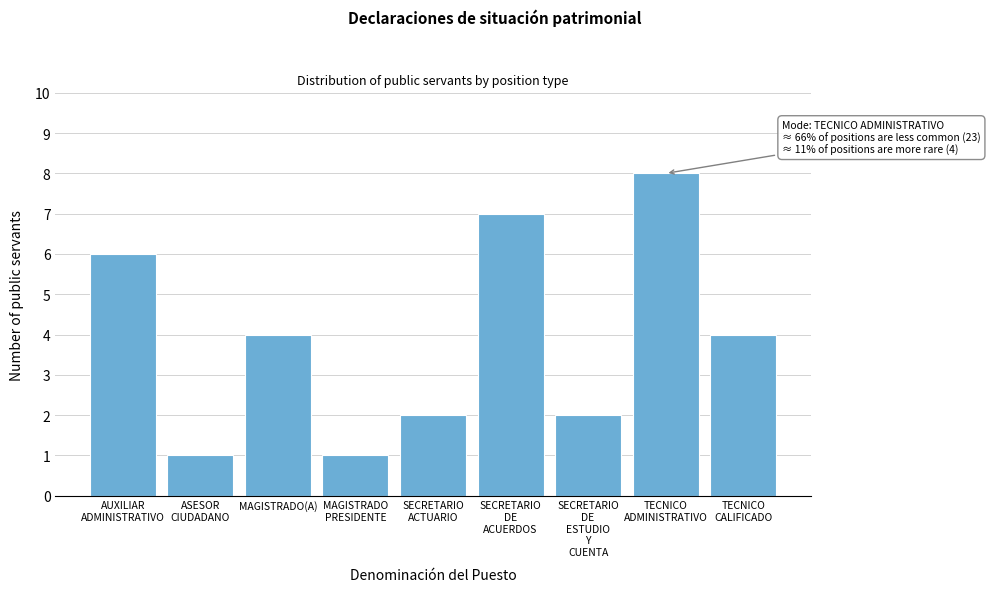

Reading left to right, what are all the values shown in this chart?

6	1	4	1	2	7	2	8	4